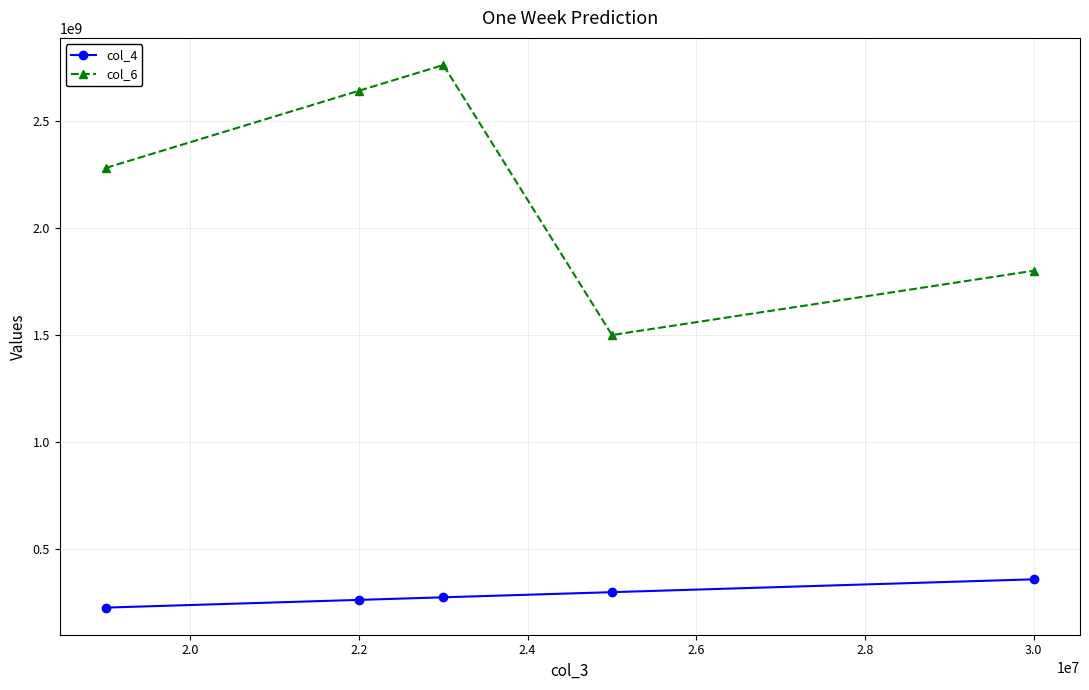

Which series has the widest spread of values?

col_6